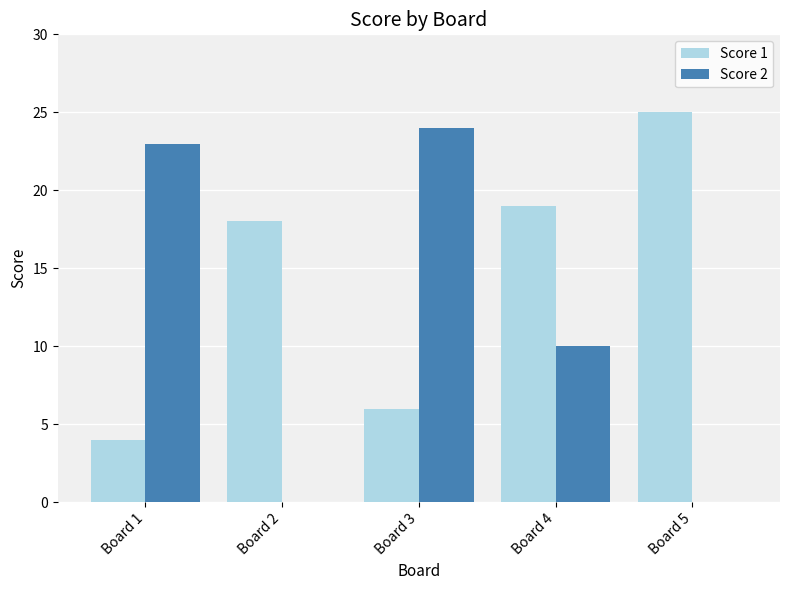

The Score 2 series shows 23 at Board 1. True or false?

True